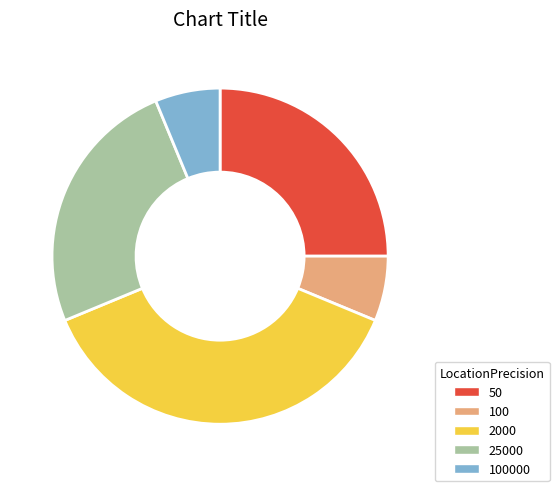

Between 50 and 100, which is larger?

50